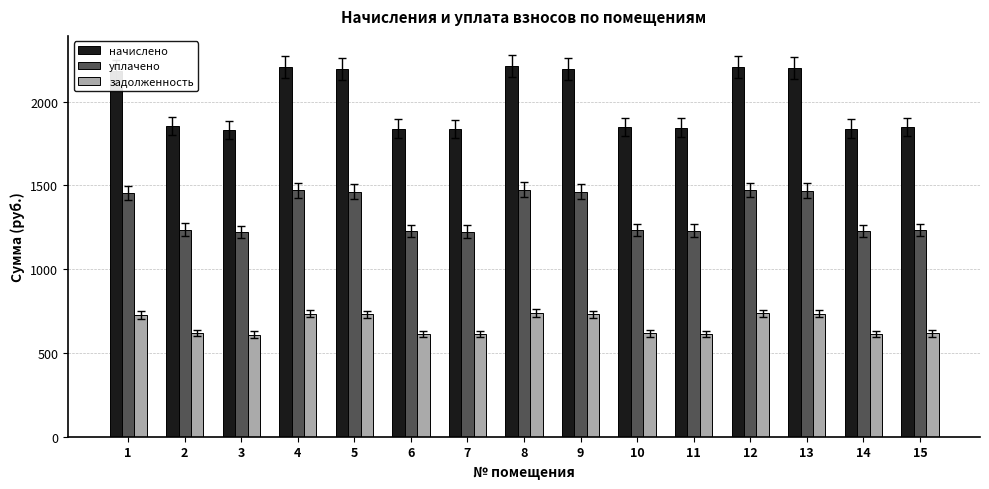

What is the value of the задолженность bar at the 12th from the left?

736.6